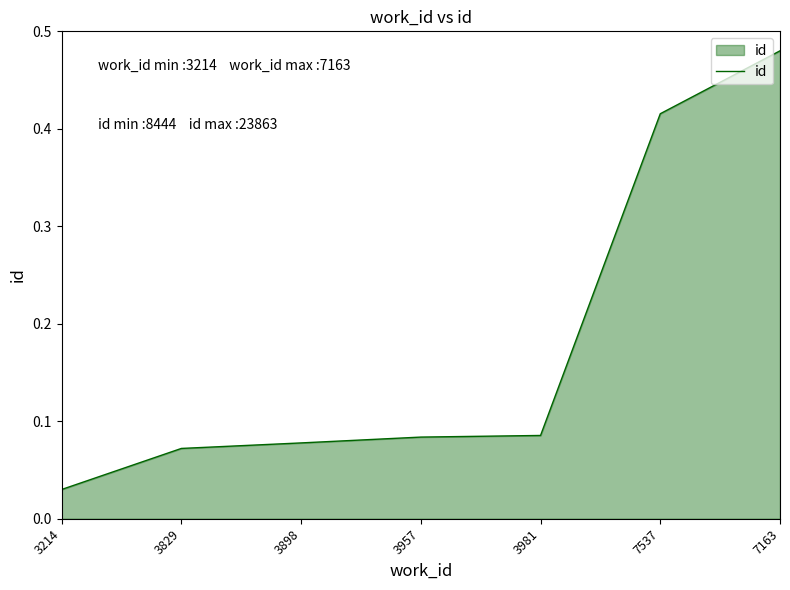

Between 7163 and 3214, which is larger?

7163